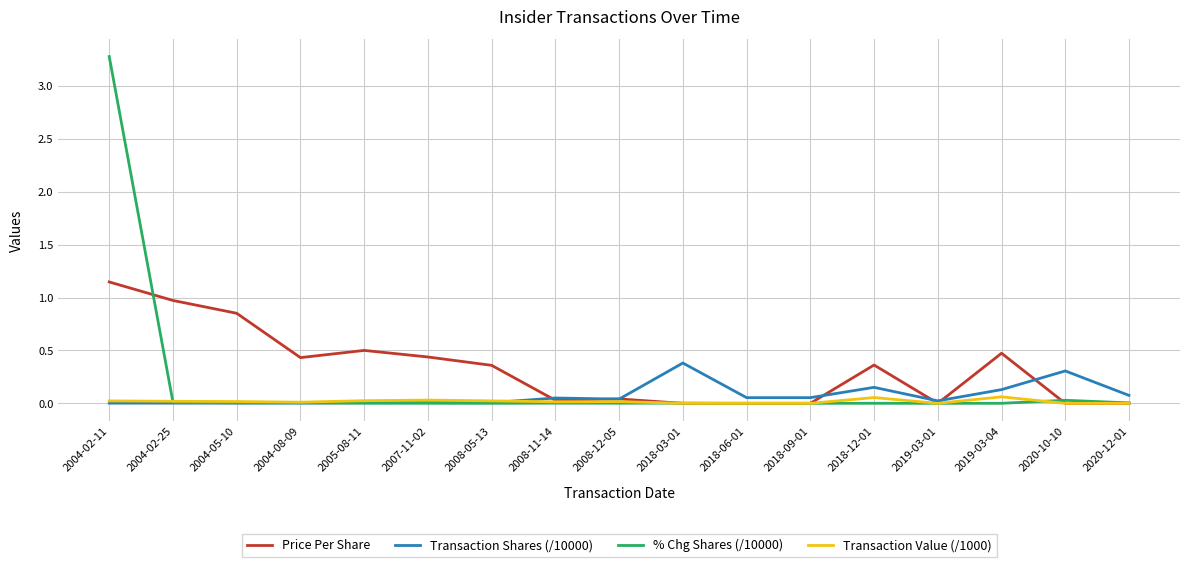

Is the value of % Chg Shares (/10000) at 2008-05-13 greater than the value of Transaction Shares (/10000) at 2018-03-01?

No